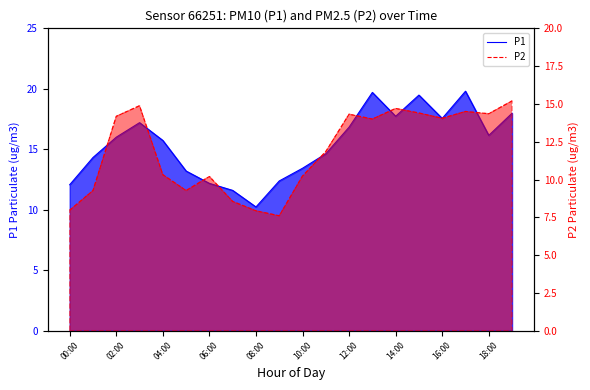

In P2, how many points are higher than both neighbors (excluding endpoints)?

5